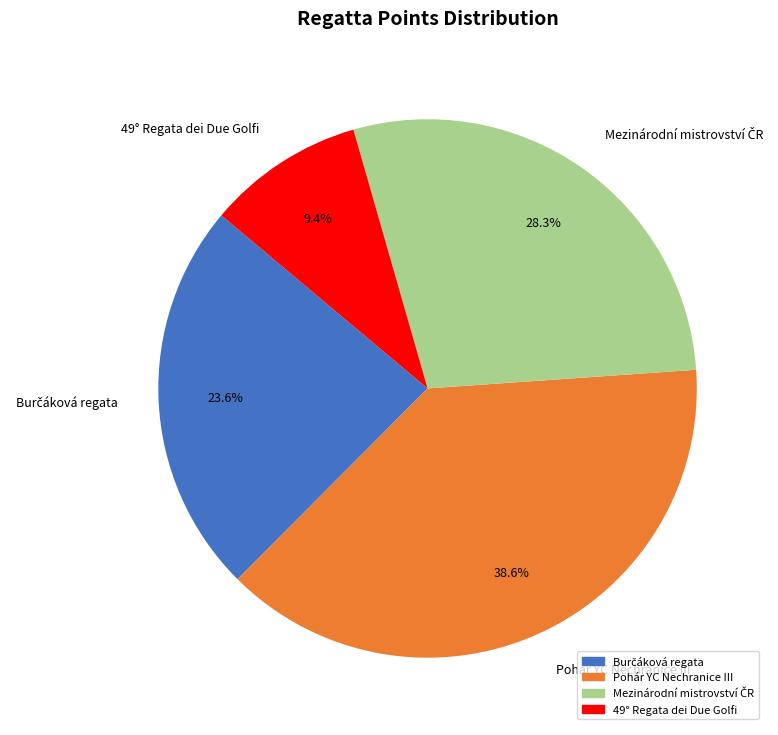

What is the largest slice in the pie chart?

Pohár YC Nechranice III